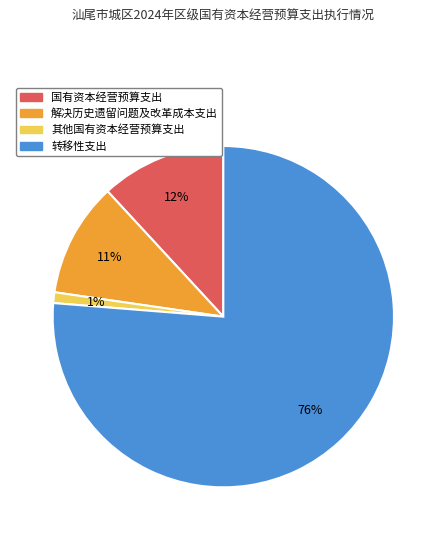

Count the number of slices in the pie.

4